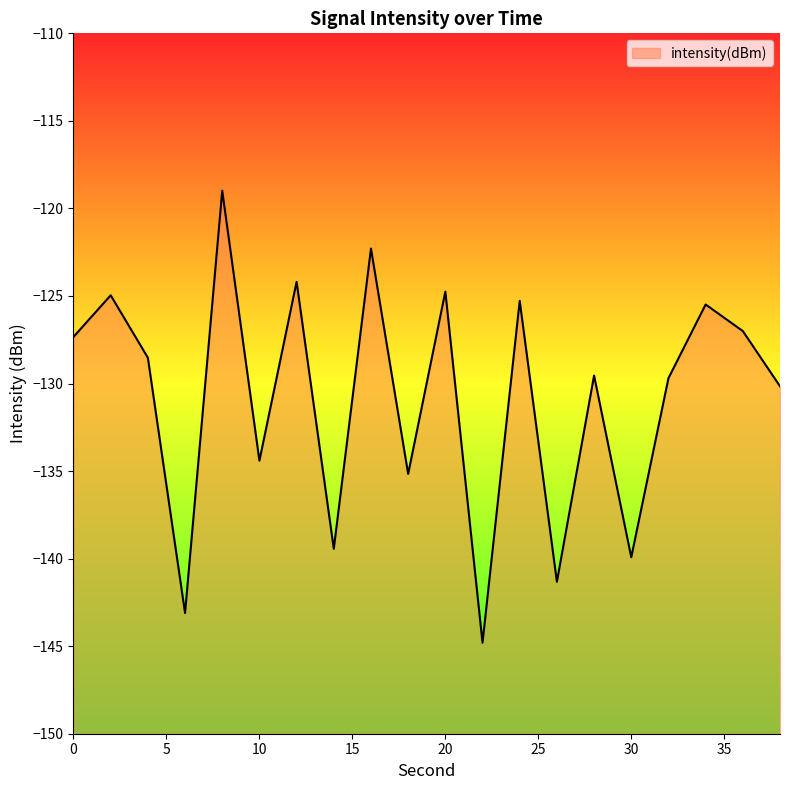

Where is the first local minimum?

6